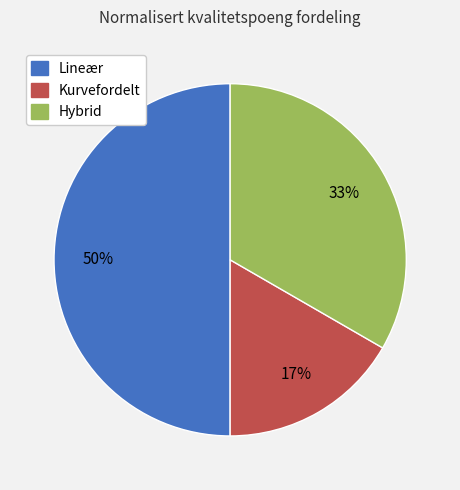

Rank the categories by value from highest to lowest.

Lineær, Hybrid, Kurvefordelt